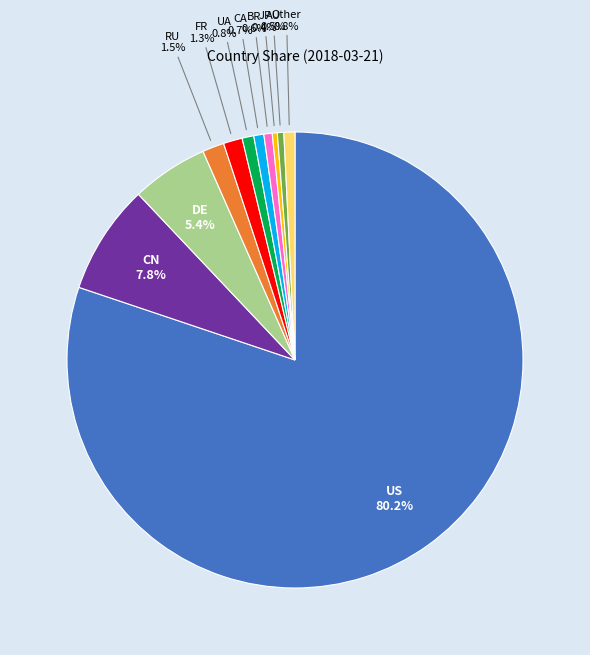

How many segments does this pie chart have?

11